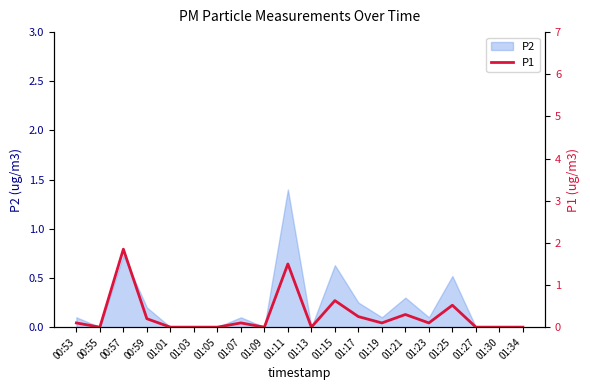

How many interior local peaks (higher than both neighbors) does the data have?

6